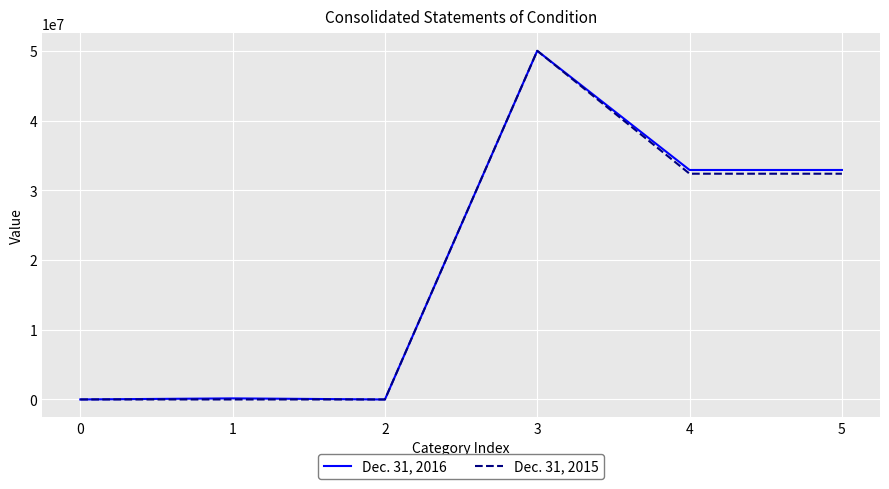

Is the value of Dec. 31, 2015 at 0 greater than the value of Dec. 31, 2016 at 3?

No